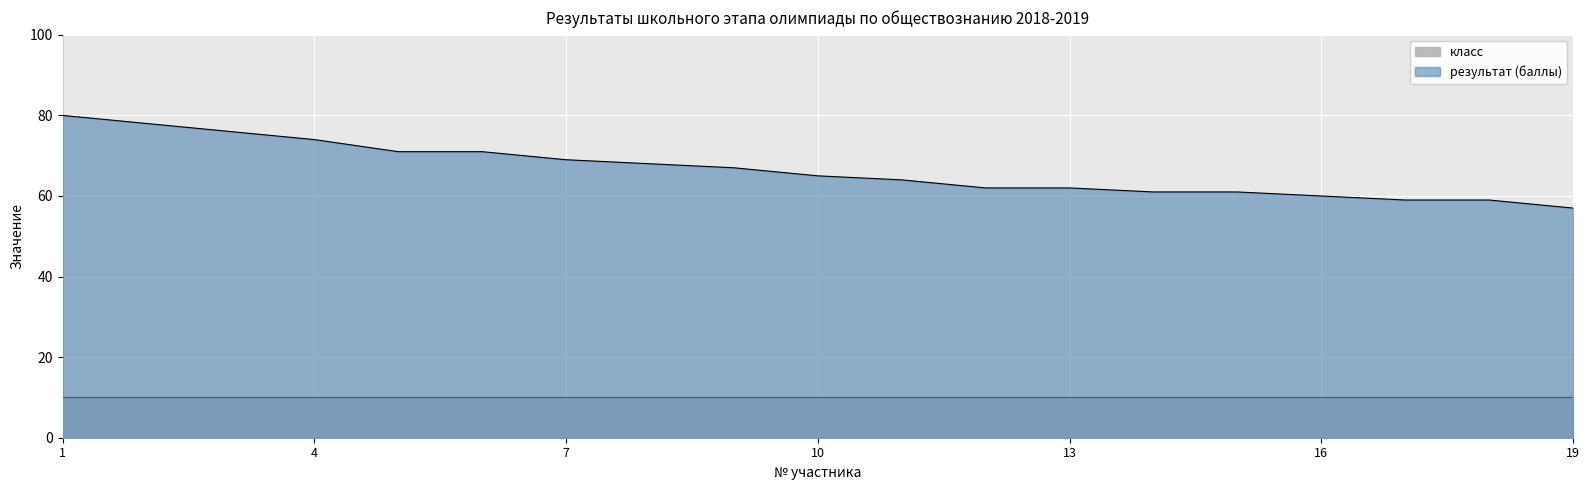

Which category has the highest value across all series?

1